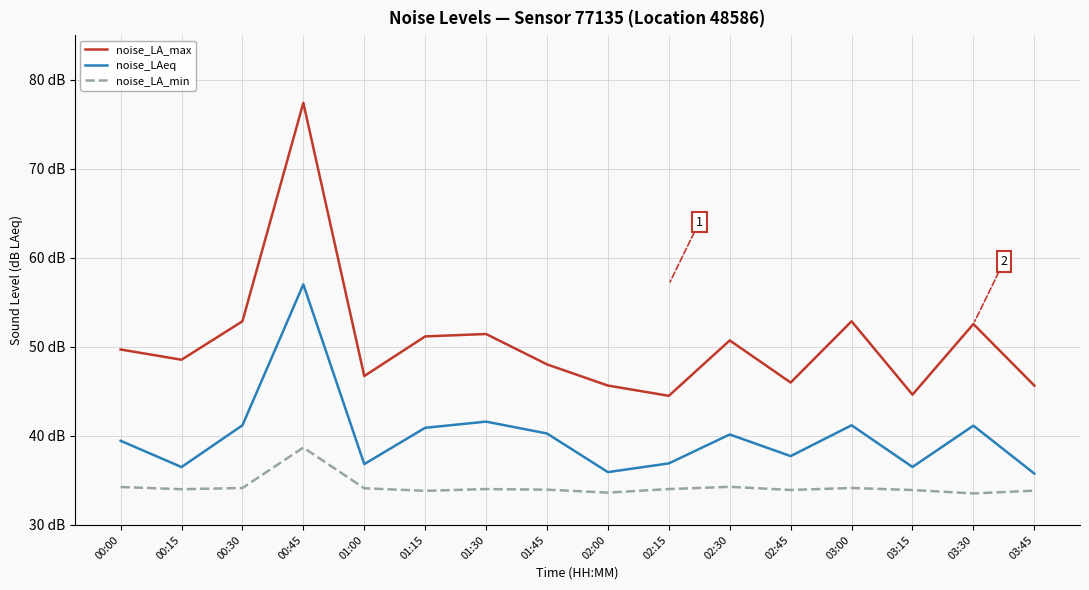

Read the noise_LA_max value at 03:15.

44.6